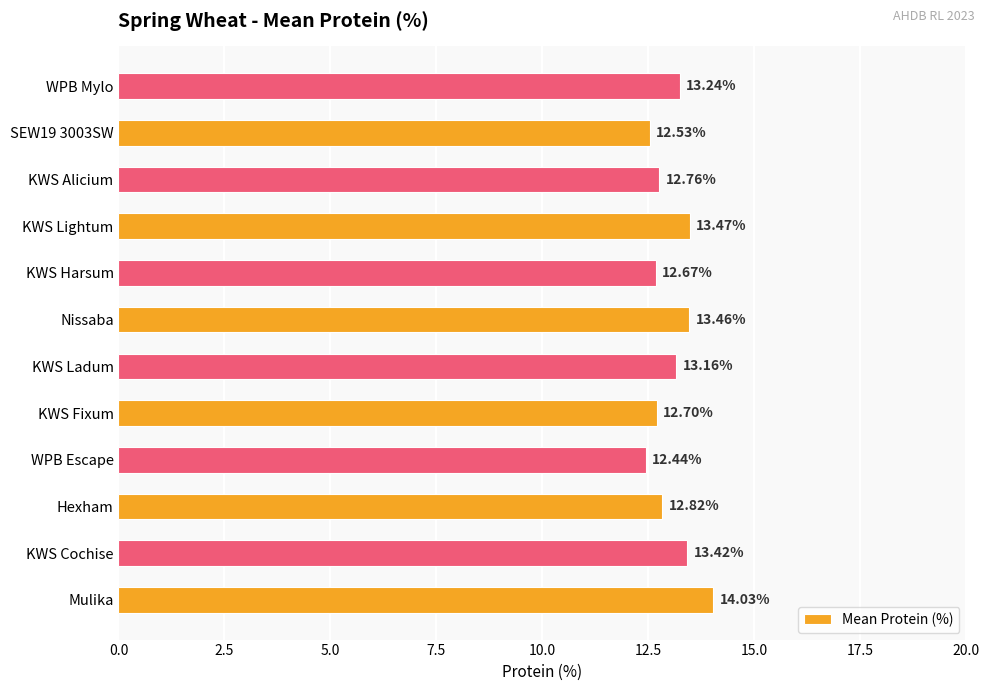

What is the sum of all values?

156.7